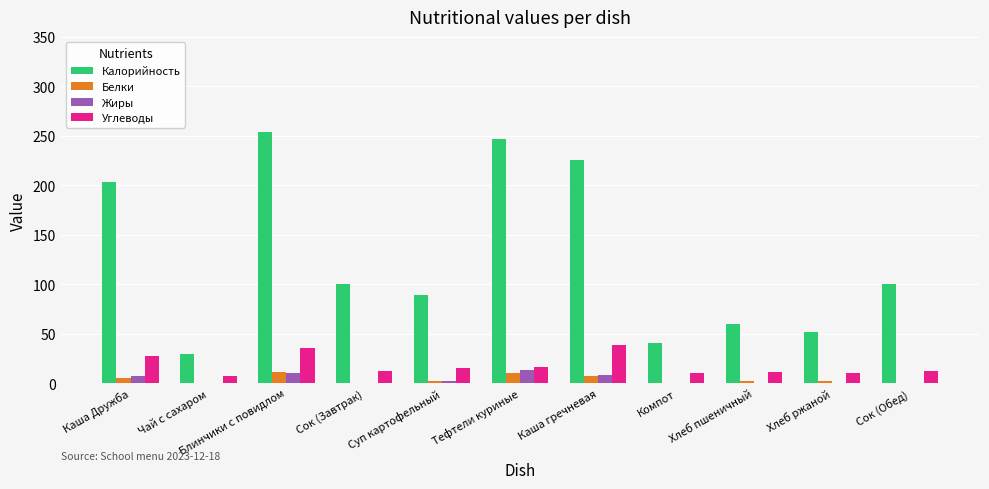

Read the Углеводы value at Тефтели куриные.

16.2